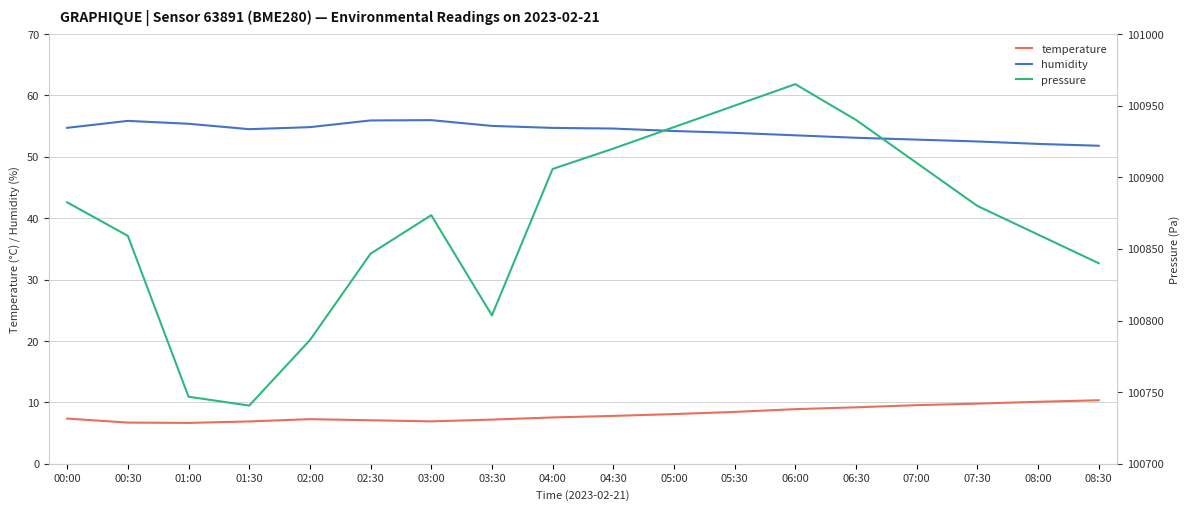

At which category is the sum across all series the highest?

06:00